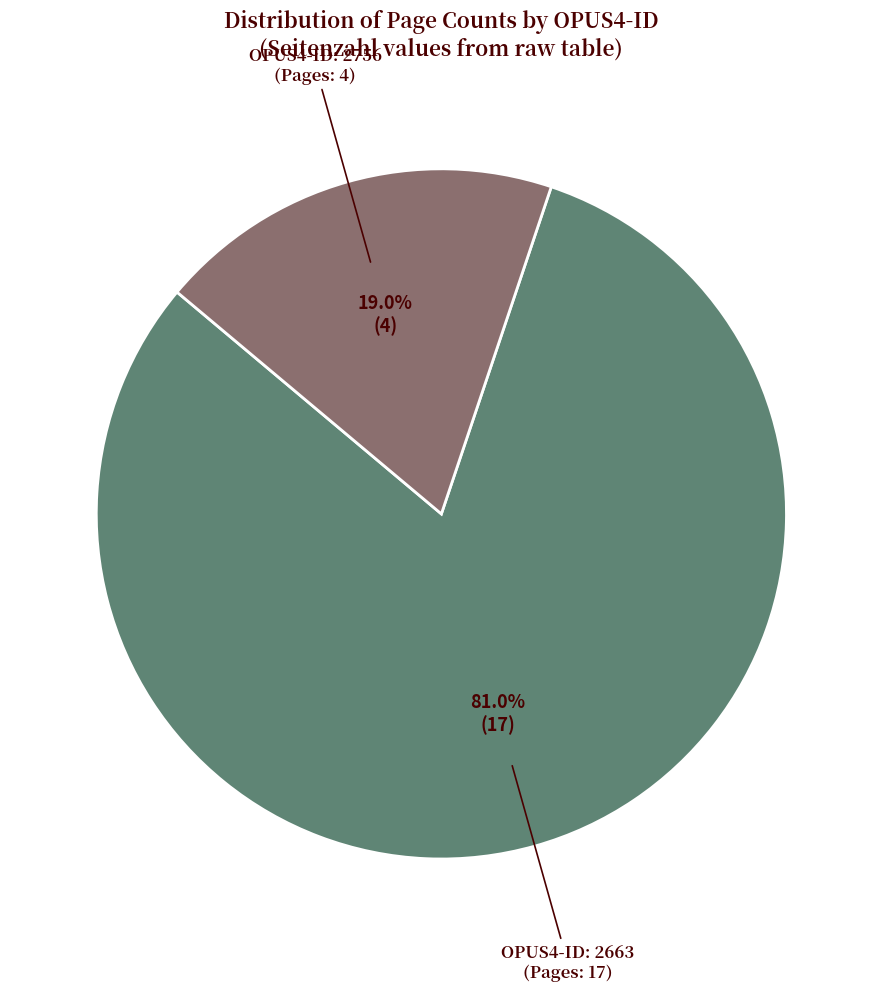

To the nearest percent, what is the average slice percentage?

50%